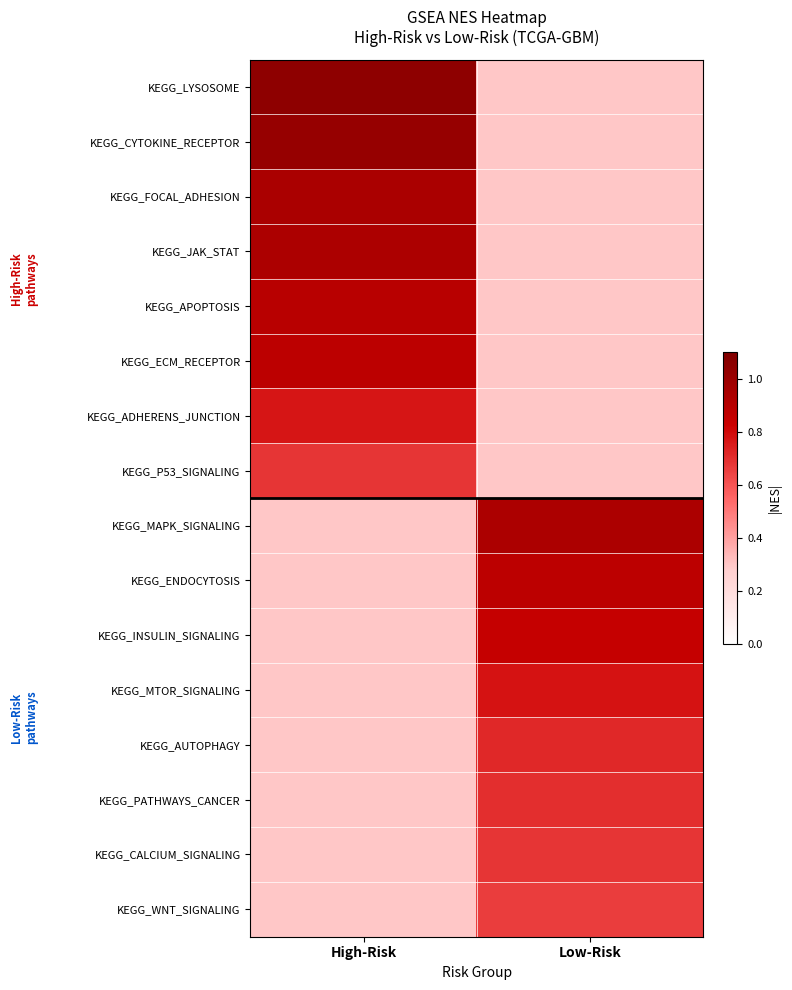

At how many categories does at least one series exceed 0?

2